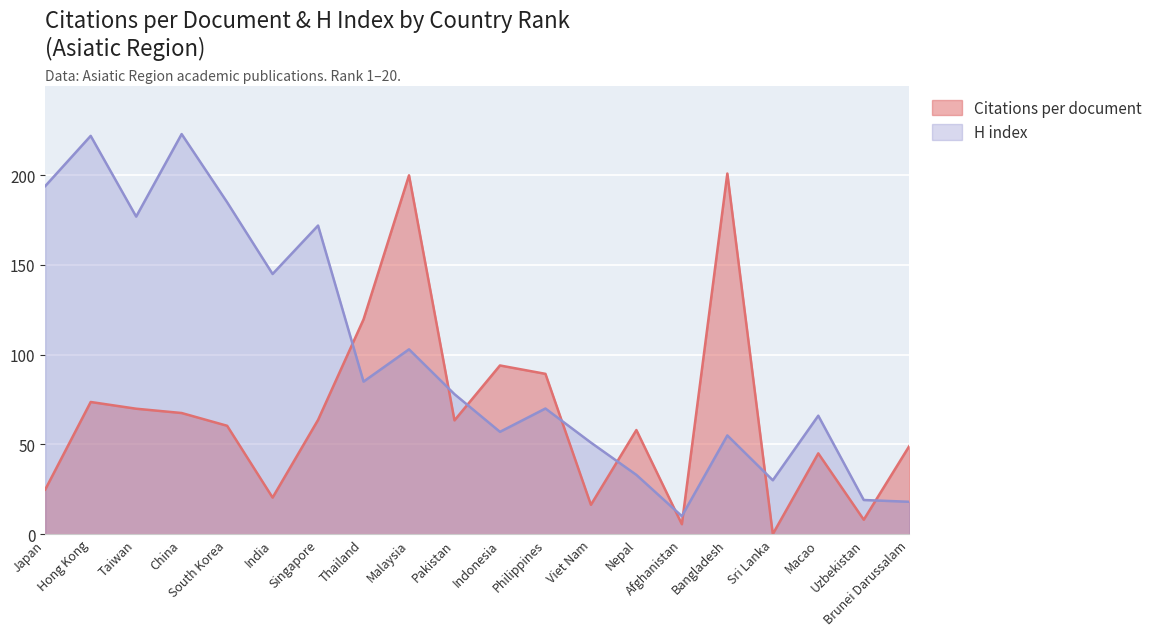

At which label does Citations per document first exceed 63?

Hong Kong